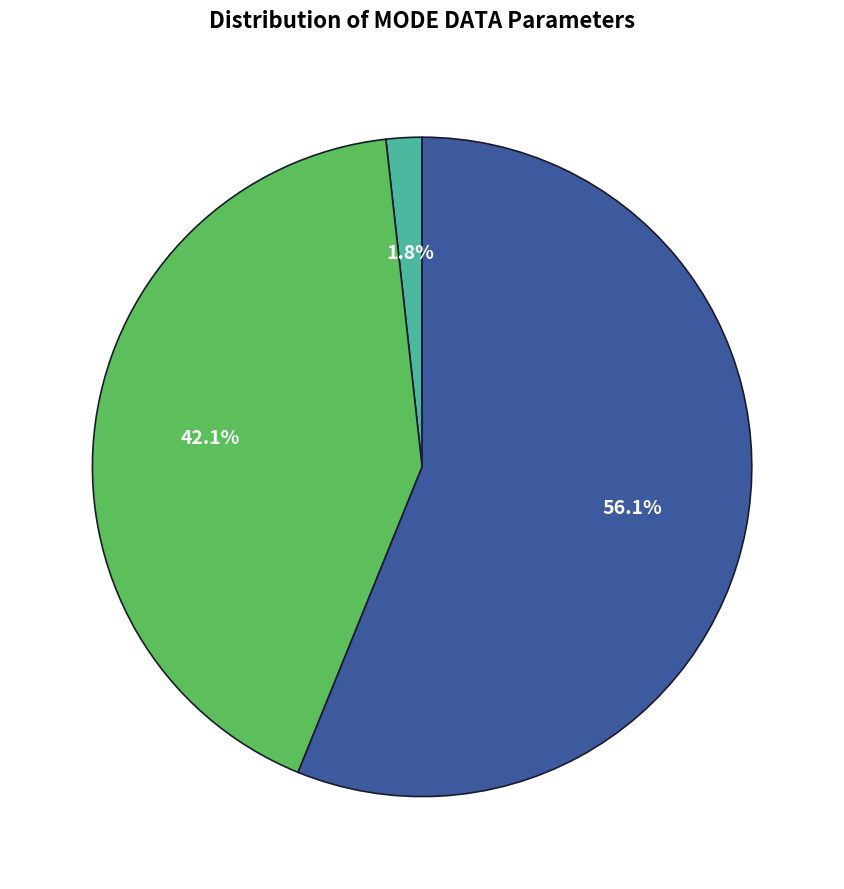

Does any single category account for the majority?

Yes